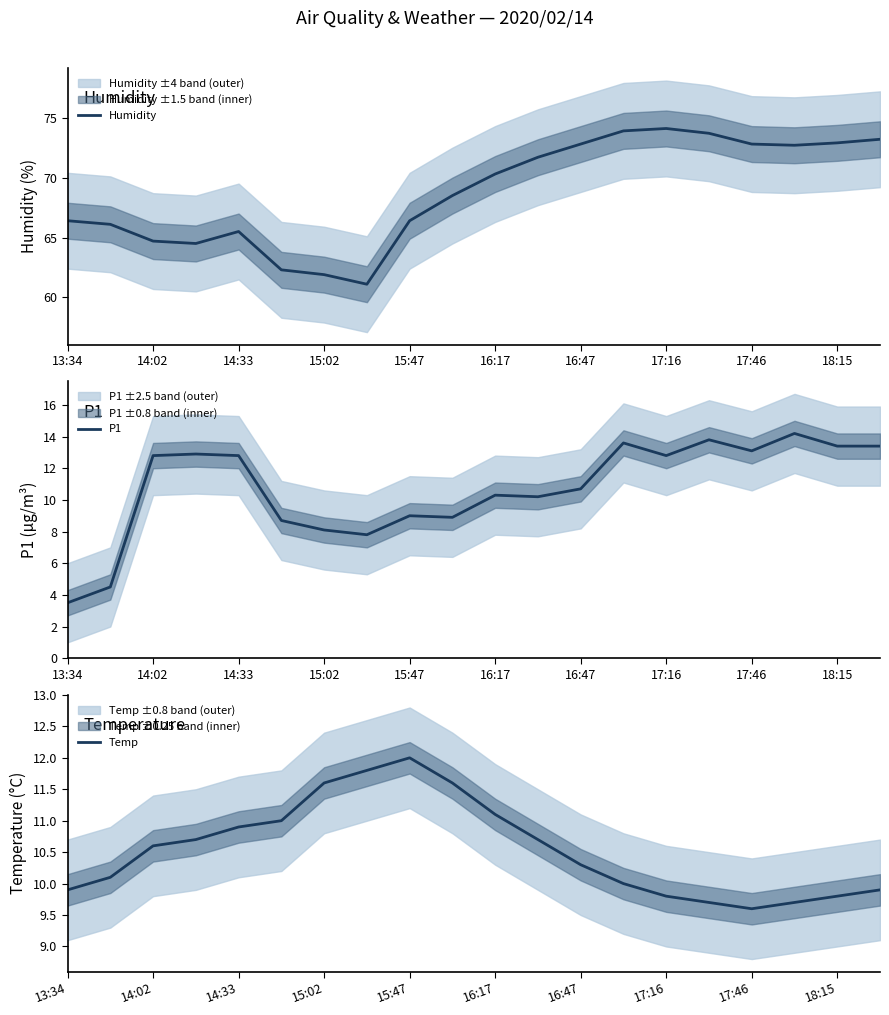

Which category has the lowest value in the Temp series?

17:46